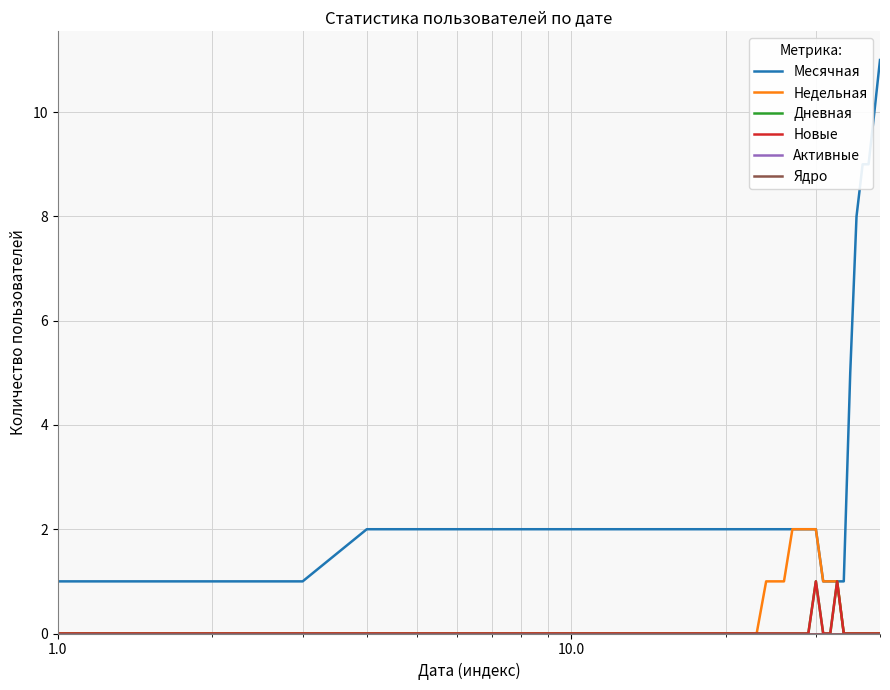

Reading left to right, what are all the values shown in this chart?

Месячная: 1	1	1	2	2	2	2	2	2	2	2	2	2	2	2	2	2	2	2	2	2	2	2	2	2	2	2	2	2	2	1	1	1	1	5	8	9	9	10	11
Недельная: 0	0	0	0	0	0	0	0	0	0	0	0	0	0	0	0	0	0	0	0	0	0	0	1	1	1	2	2	2	2	1	1	1	0	0	0	0	0	0	0
Дневная: 0	0	0	0	0	0	0	0	0	0	0	0	0	0	0	0	0	0	0	0	0	0	0	0	0	0	0	0	0	1	0	0	1	0	0	0	0	0	0	0
Новые: 0	0	0	0	0	0	0	0	0	0	0	0	0	0	0	0	0	0	0	0	0	0	0	0	0	0	0	0	0	1	0	0	1	0	0	0	0	0	0	0
Активные: 0	0	0	0	0	0	0	0	0	0	0	0	0	0	0	0	0	0	0	0	0	0	0	0	0	0	0	0	0	0	0	0	0	0	0	0	0	0	0	0
Ядро: 0	0	0	0	0	0	0	0	0	0	0	0	0	0	0	0	0	0	0	0	0	0	0	0	0	0	0	0	0	0	0	0	0	0	0	0	0	0	0	0